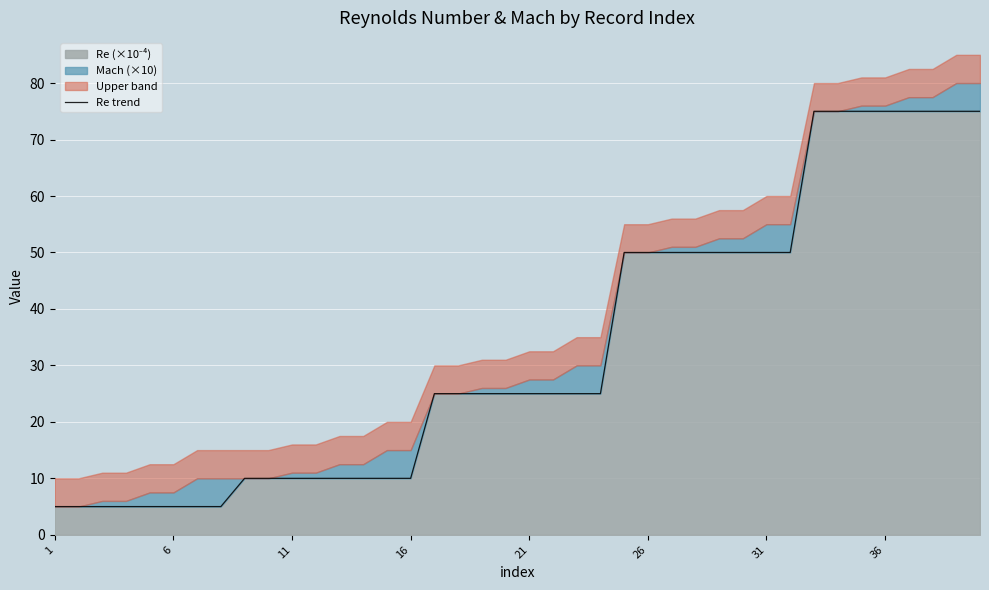

True or false: the data shows 16 at 16.

False